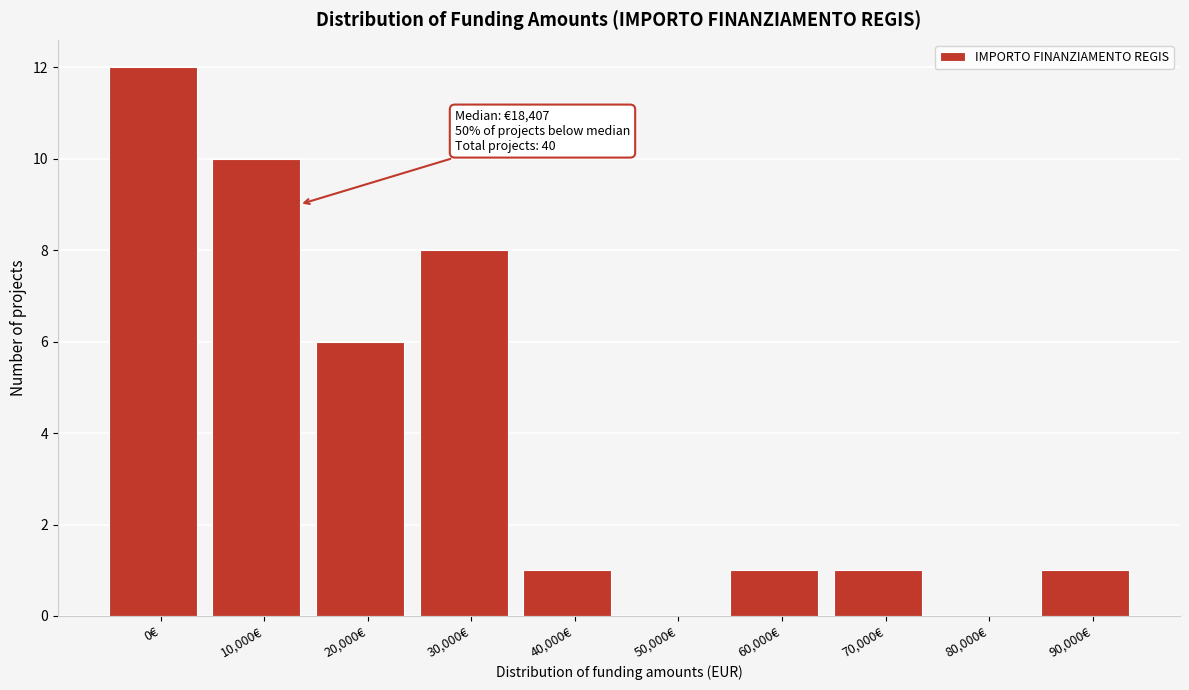

Reading right to left, what are all the values shown in this chart?

90,000€=1	80,000€=0	70,000€=1	60,000€=1	50,000€=0	40,000€=1	30,000€=8	20,000€=6	10,000€=10	0€=12